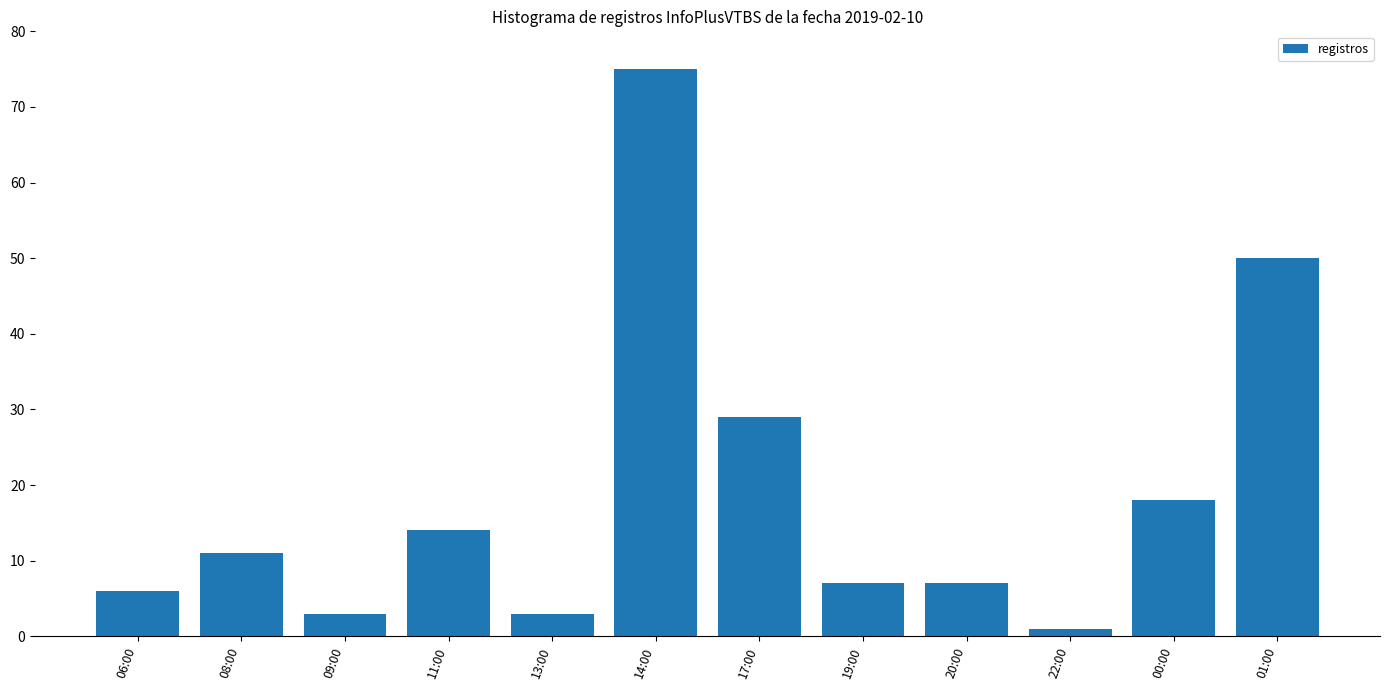

Are the bars grouped side by side (vs. stacked)?

No